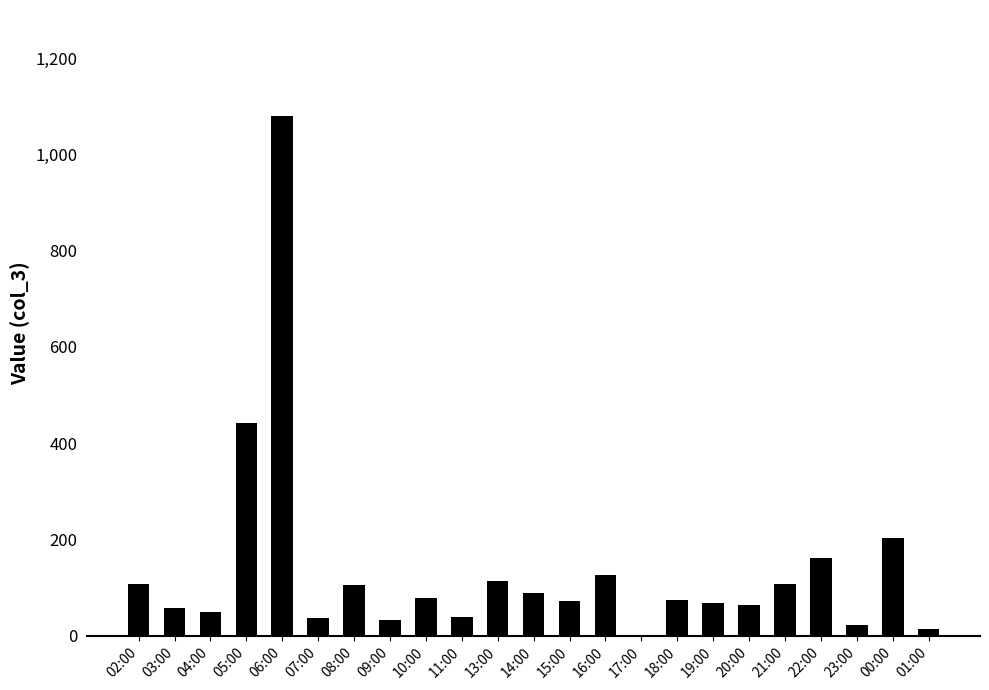

The value at 21:00 is 107. True or false?

True